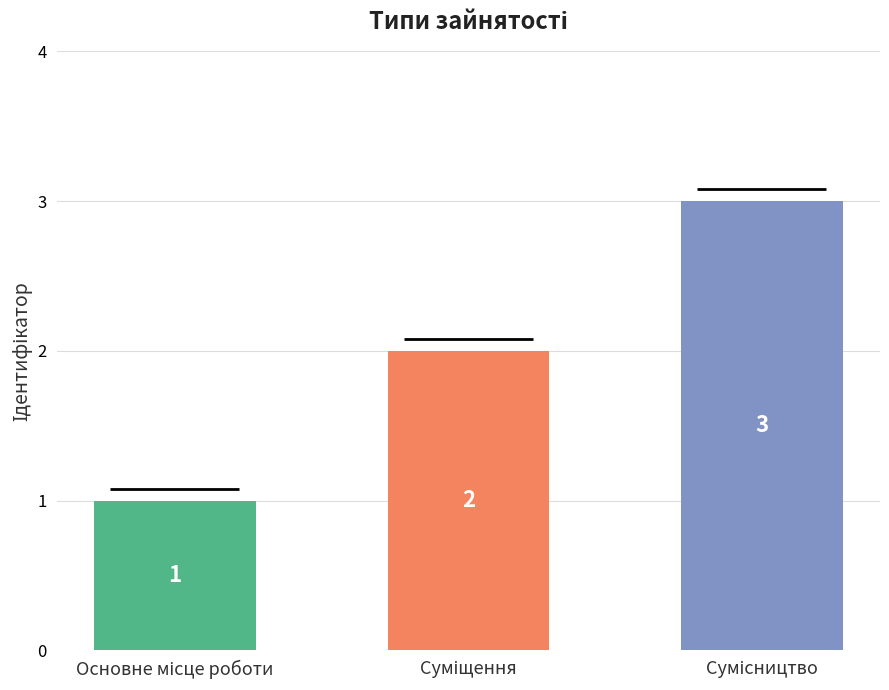

What is the sum of all values?

6